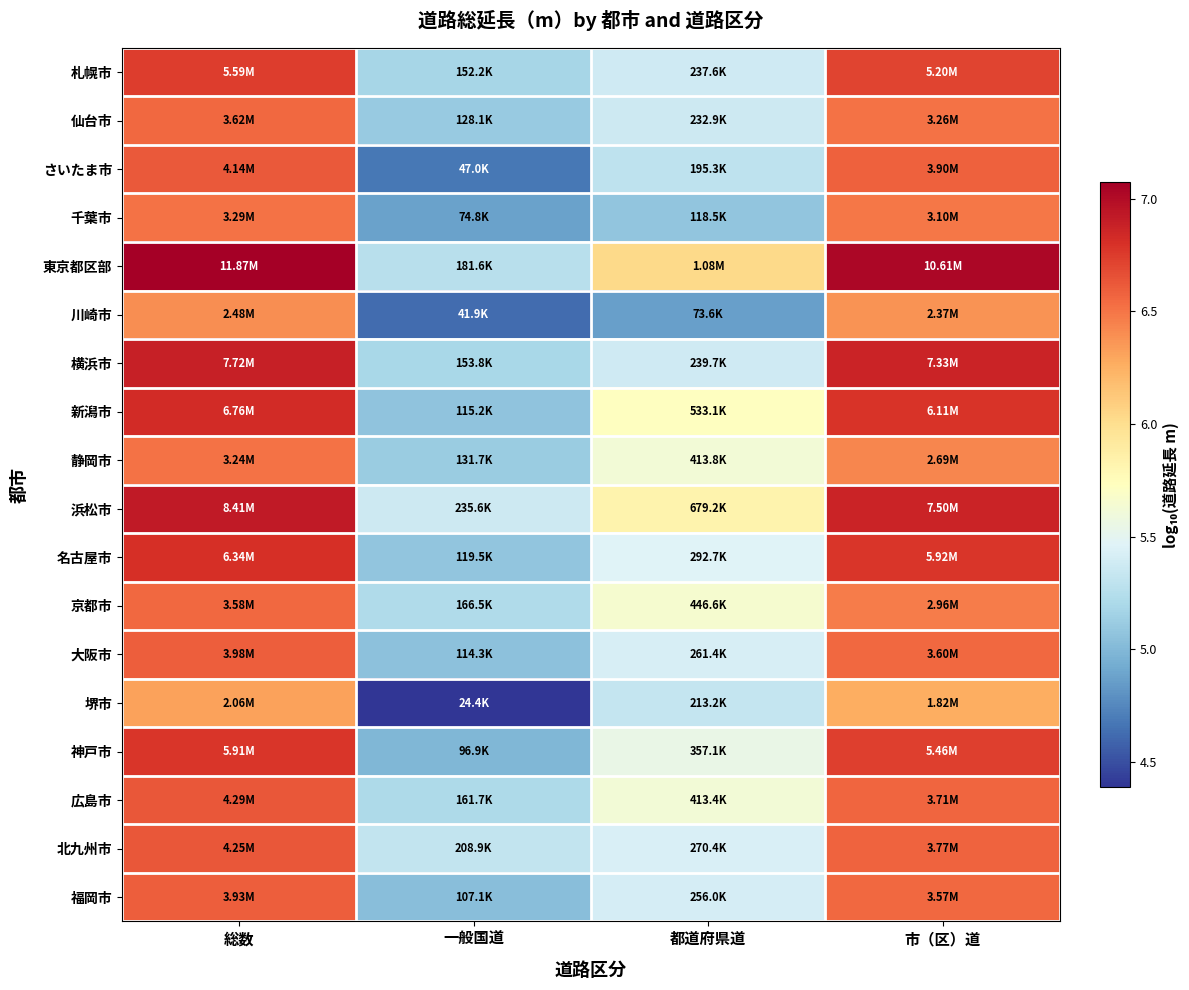

Reading left to right, transcribe all the data shown in this chart.

札幌市: 総数=6.7	一般国道=5.2	都道府県道=5.4	市（区）道=6.7
仙台市: 総数=6.6	一般国道=5.1	都道府県道=5.4	市（区）道=6.5
さいたま市: 総数=6.6	一般国道=4.7	都道府県道=5.3	市（区）道=6.6
千葉市: 総数=6.5	一般国道=4.9	都道府県道=5.1	市（区）道=6.5
東京都区部: 総数=7.1	一般国道=5.3	都道府県道=6.0	市（区）道=7.0
川崎市: 総数=6.4	一般国道=4.6	都道府県道=4.9	市（区）道=6.4
横浜市: 総数=6.9	一般国道=5.2	都道府県道=5.4	市（区）道=6.9
新潟市: 総数=6.8	一般国道=5.1	都道府県道=5.7	市（区）道=6.8
静岡市: 総数=6.5	一般国道=5.1	都道府県道=5.6	市（区）道=6.4
浜松市: 総数=6.9	一般国道=5.4	都道府県道=5.8	市（区）道=6.9
名古屋市: 総数=6.8	一般国道=5.1	都道府県道=5.5	市（区）道=6.8
京都市: 総数=6.6	一般国道=5.2	都道府県道=5.6	市（区）道=6.5
大阪市: 総数=6.6	一般国道=5.1	都道府県道=5.4	市（区）道=6.6
堺市: 総数=6.3	一般国道=4.4	都道府県道=5.3	市（区）道=6.3
神戸市: 総数=6.8	一般国道=5.0	都道府県道=5.6	市（区）道=6.7
広島市: 総数=6.6	一般国道=5.2	都道府県道=5.6	市（区）道=6.6
北九州市: 総数=6.6	一般国道=5.3	都道府県道=5.4	市（区）道=6.6
福岡市: 総数=6.6	一般国道=5.0	都道府県道=5.4	市（区）道=6.6